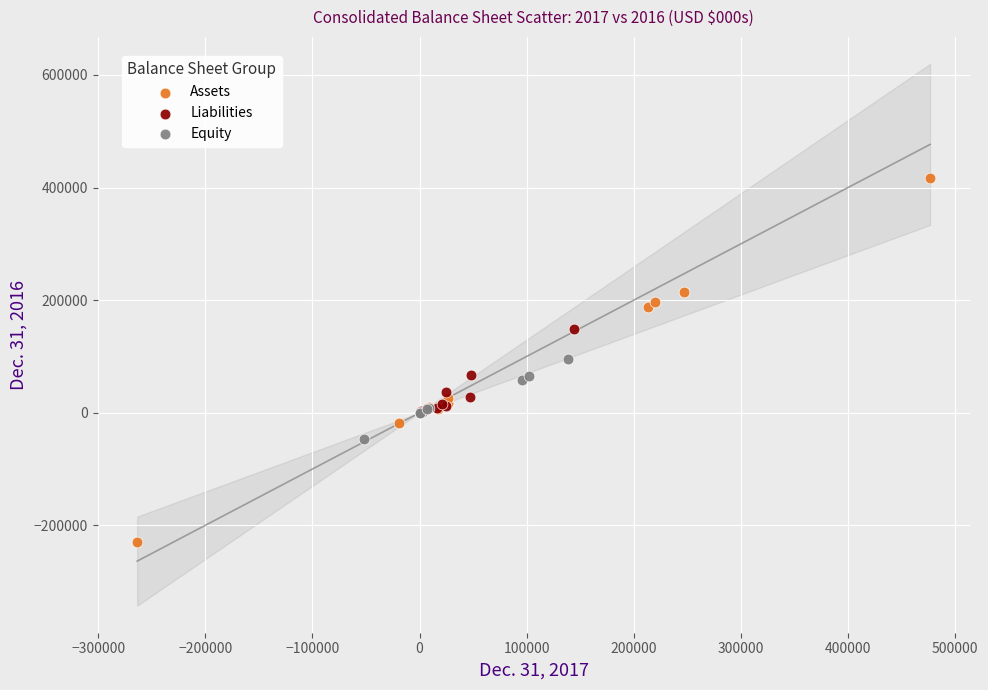

Which series contains the lowest Y value?

Assets